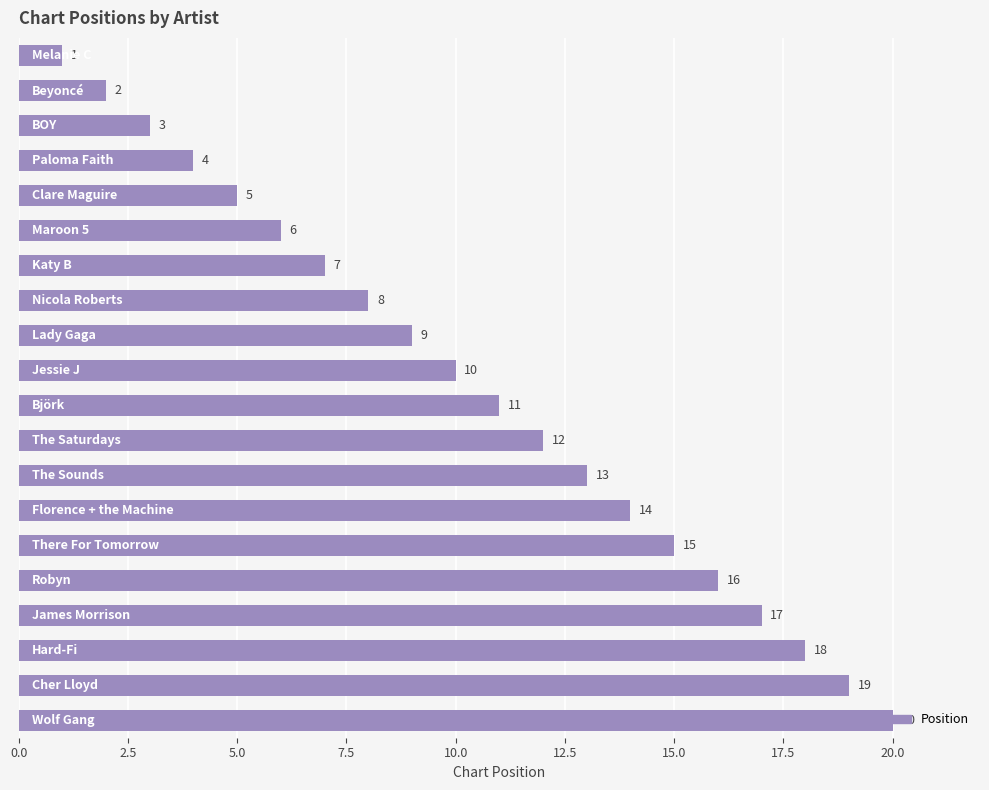

What is the value of the 9th bar from the top?

9